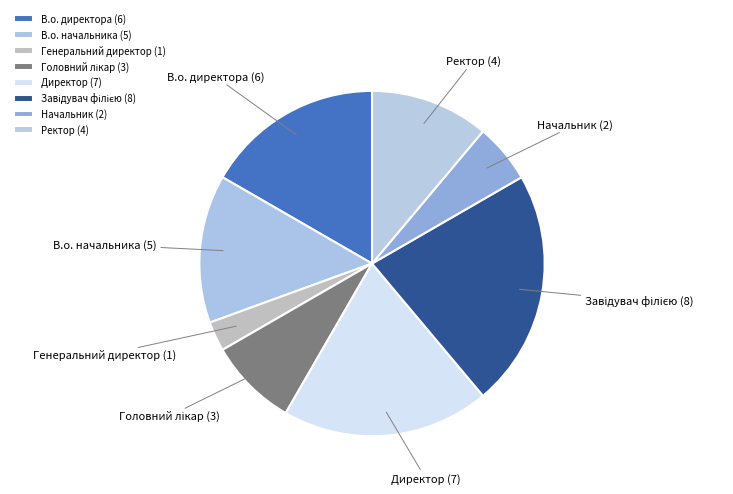

Combined, do В.о. начальника and Генеральний директор account for over 50%?

No